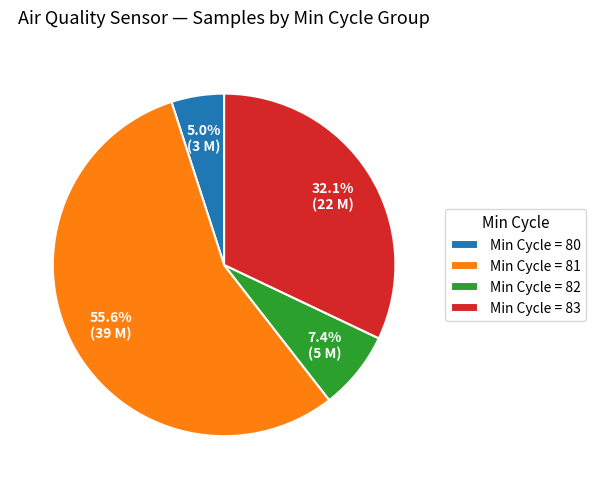

Rank the categories by value from lowest to highest.

Min Cycle = 80, Min Cycle = 82, Min Cycle = 83, Min Cycle = 81